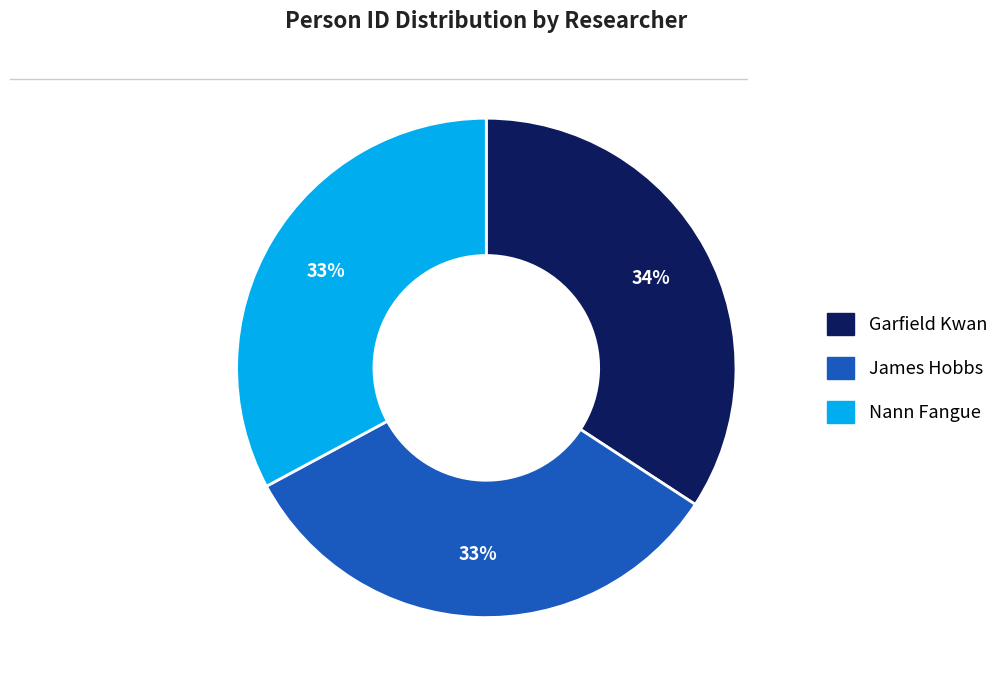

To the nearest percent, what is the combined percentage of James Hobbs and Nann Fangue?

66%